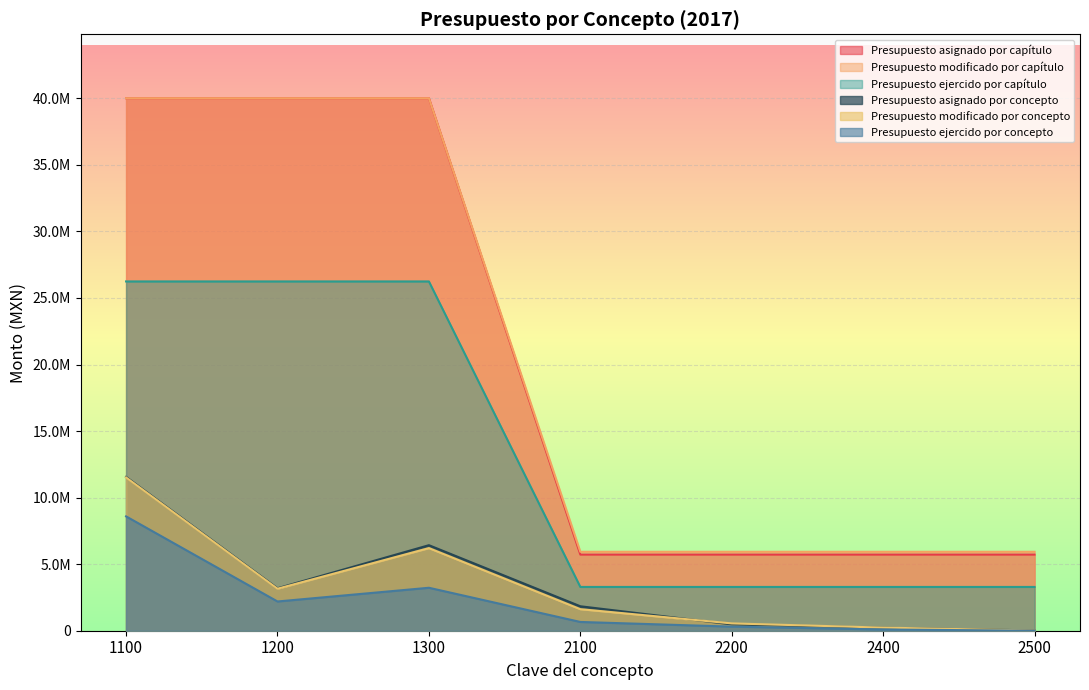

What is the difference between the second highest and minimum values in the Presupuesto modificado por capítulo series?

34077114.8